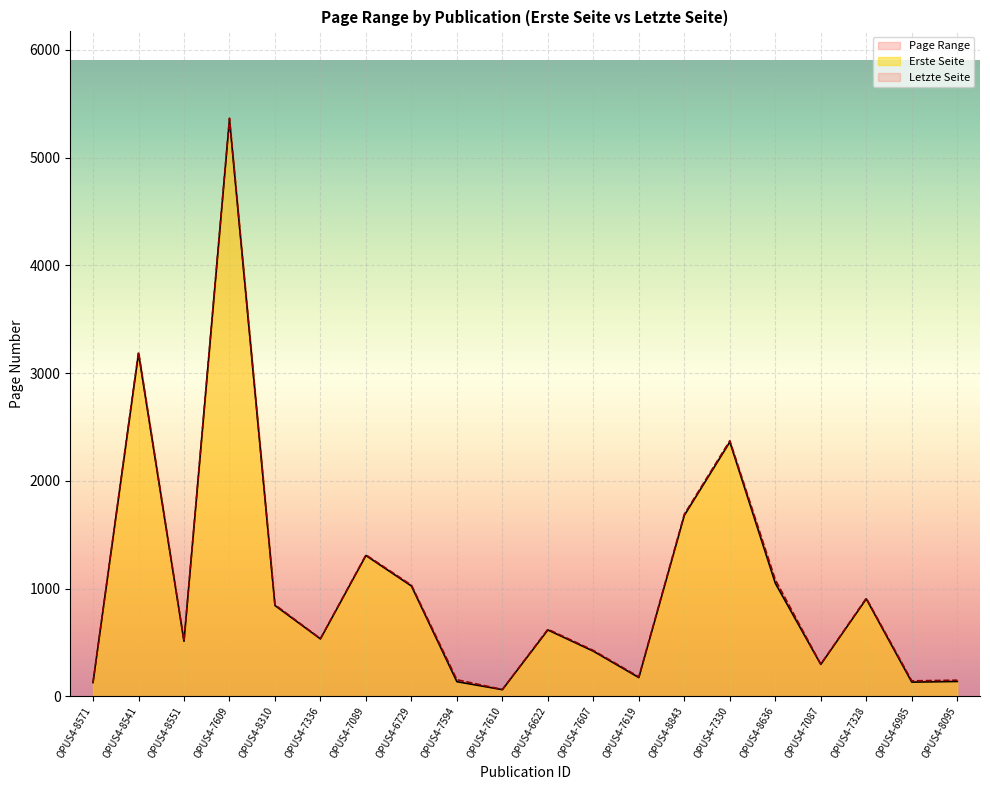

What value does the Erste Seite series have at OPUS4-7328, to the nearest 100?

900